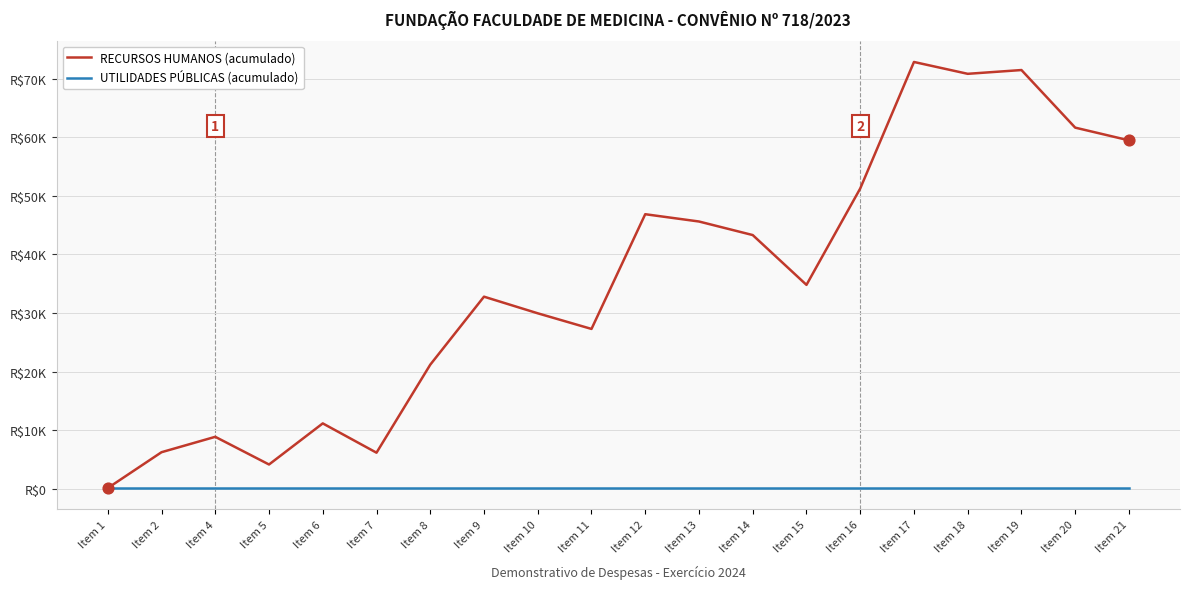

At how many categories does at least one series exceed 43659?

8